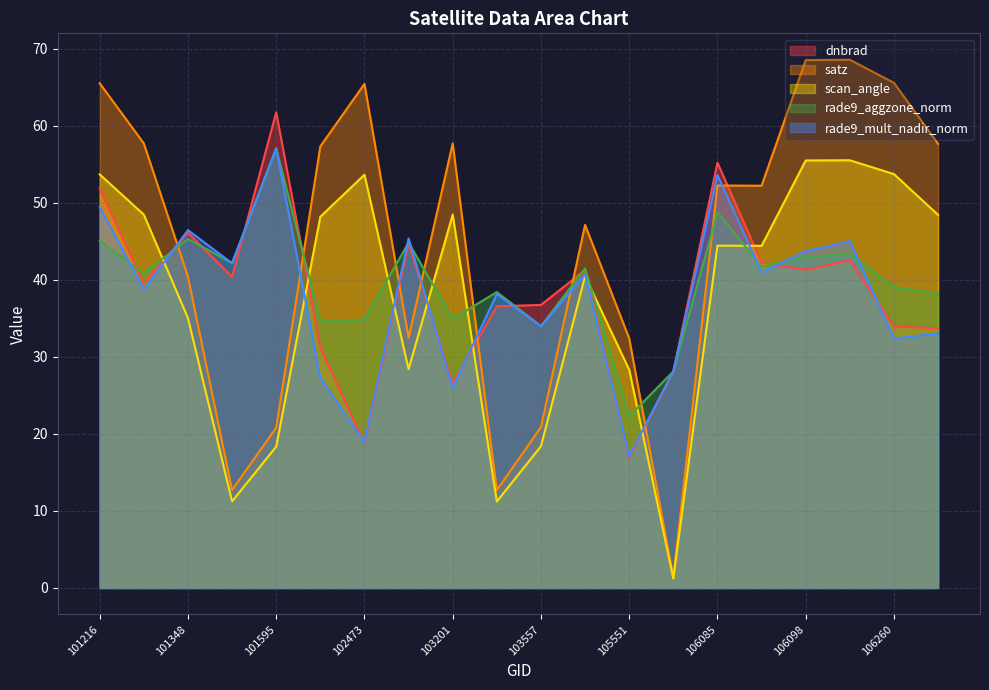

What is the difference between the satz values at 101595 and 101348?

19.6